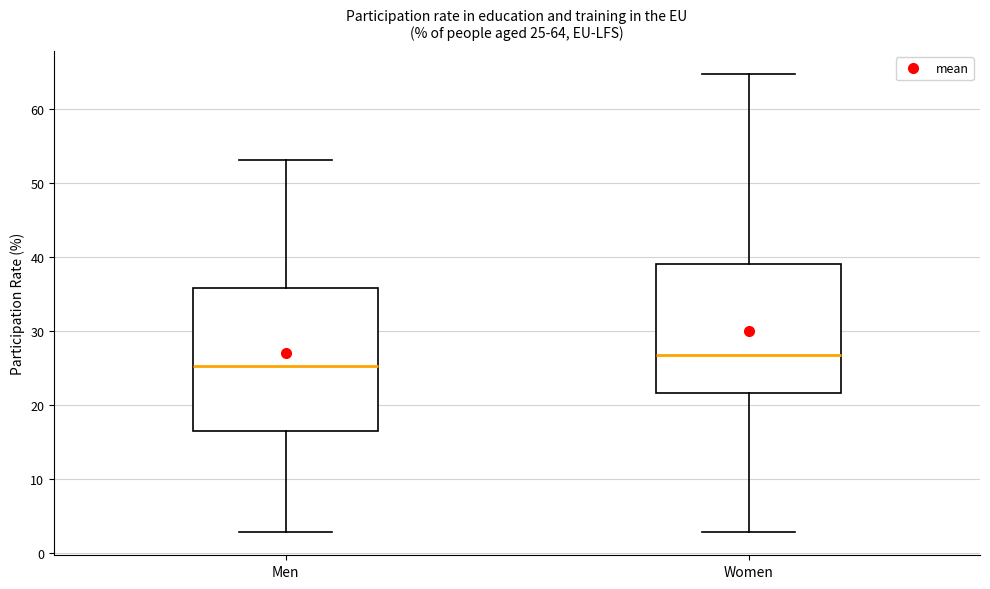

Which box has the lowest median line?

Men